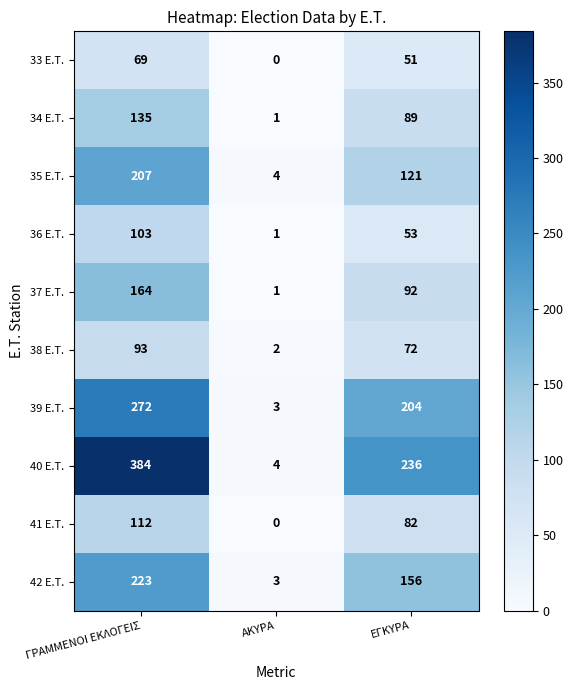

What is the spread (max minus min) of values at ΓΡΑΜΜΕΝΟΙ ΕΚΛΟΓΕΙΣ?

315